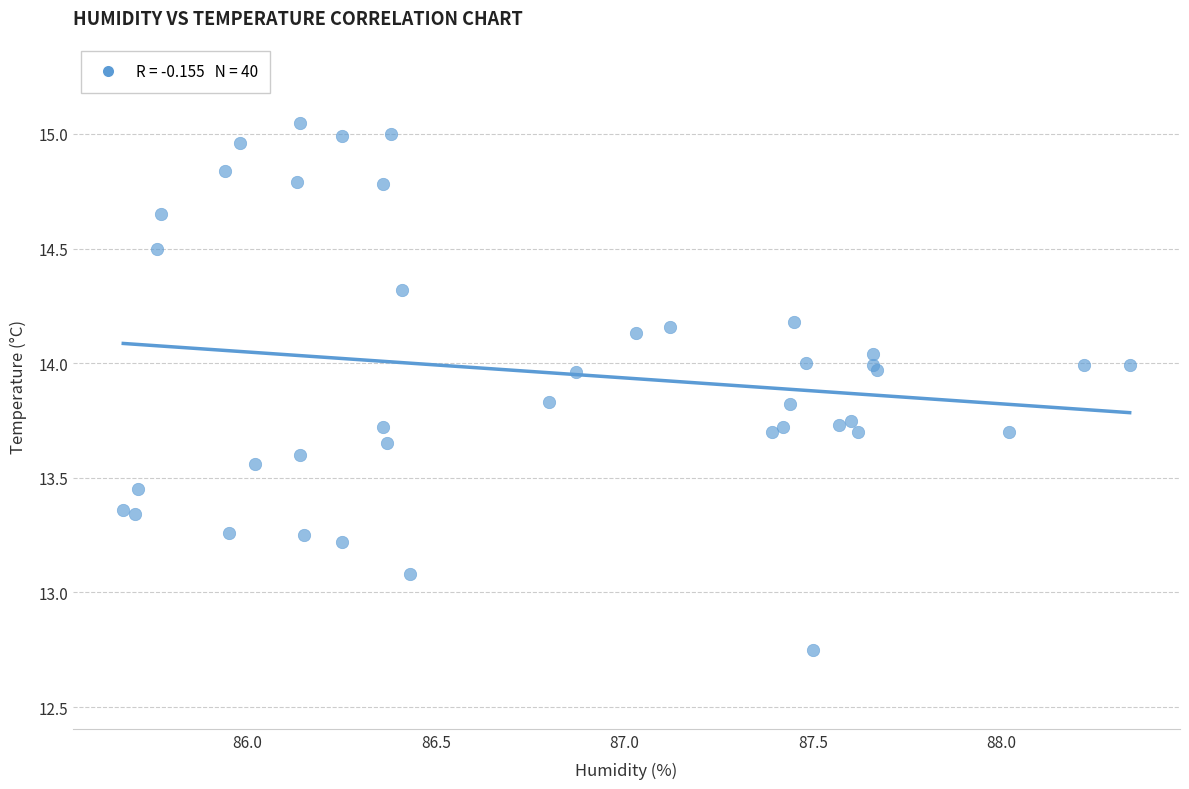

What Y value in the scatter plot is closest to 13?

13.1